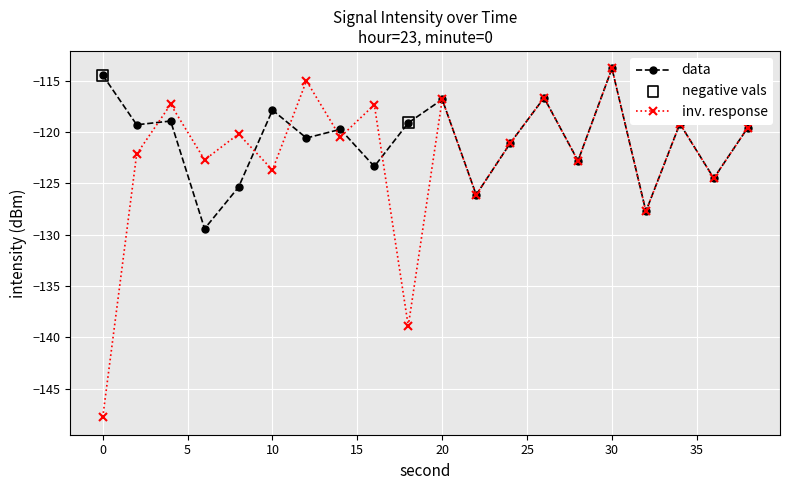

What is the lowest value of the inv. response series?

-147.8